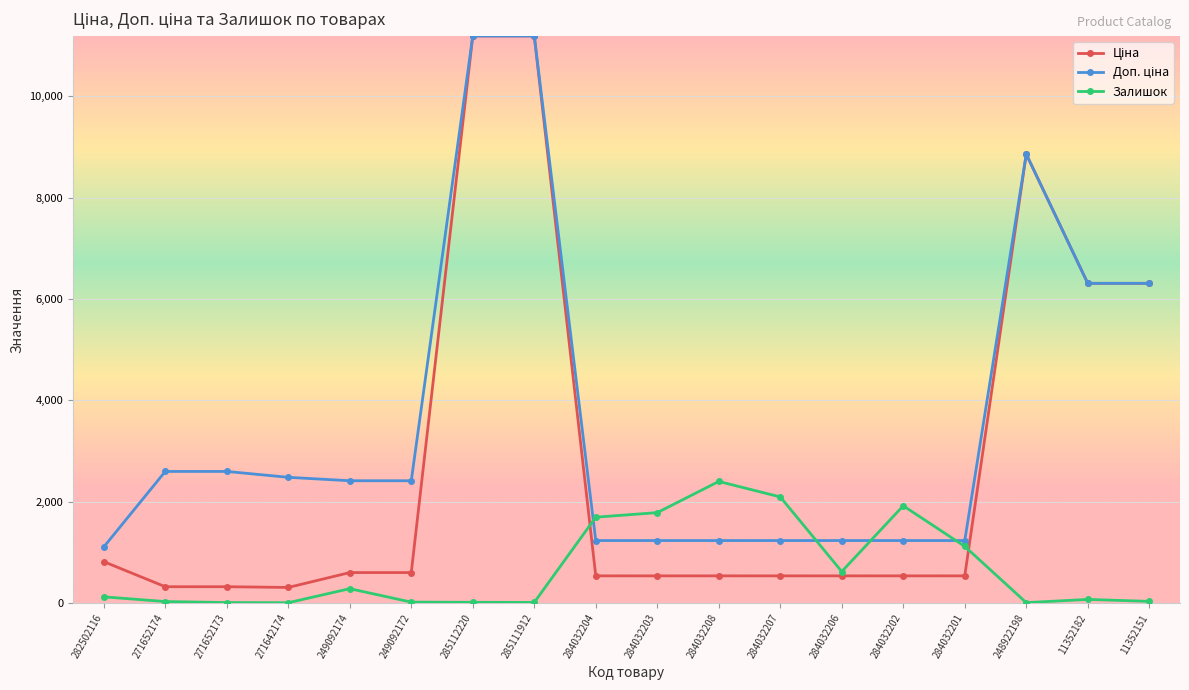

Count the number of data series in this chart.

3